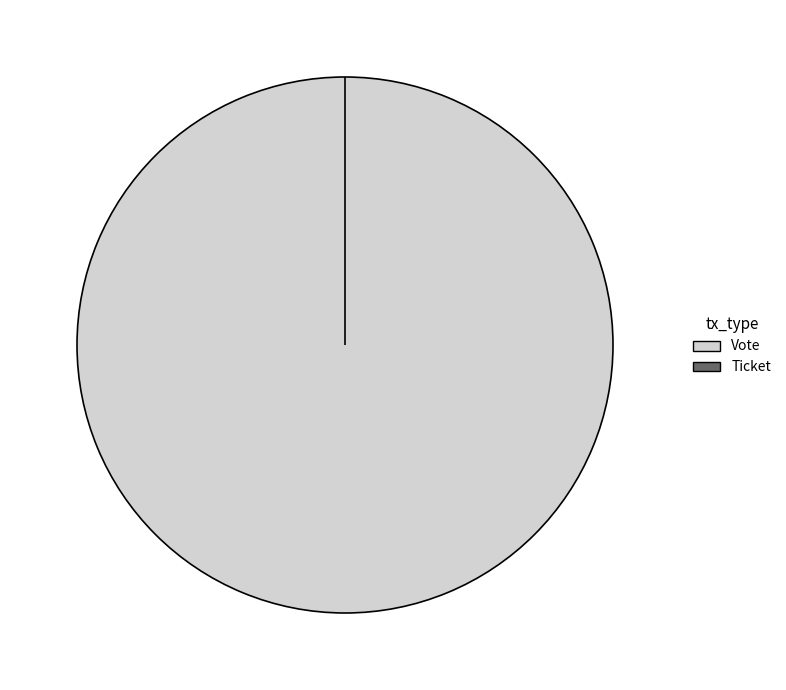

Which category accounts for the majority?

Vote